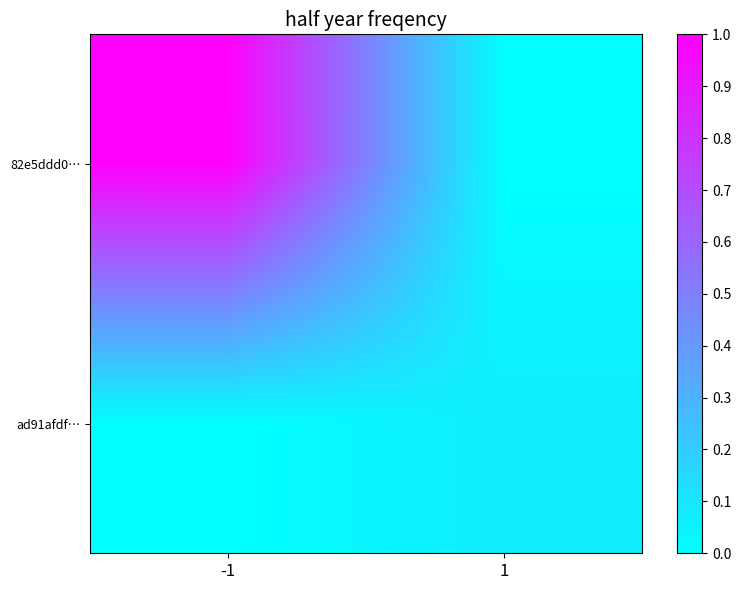

Which series has the widest spread of values?

82e5ddd0…